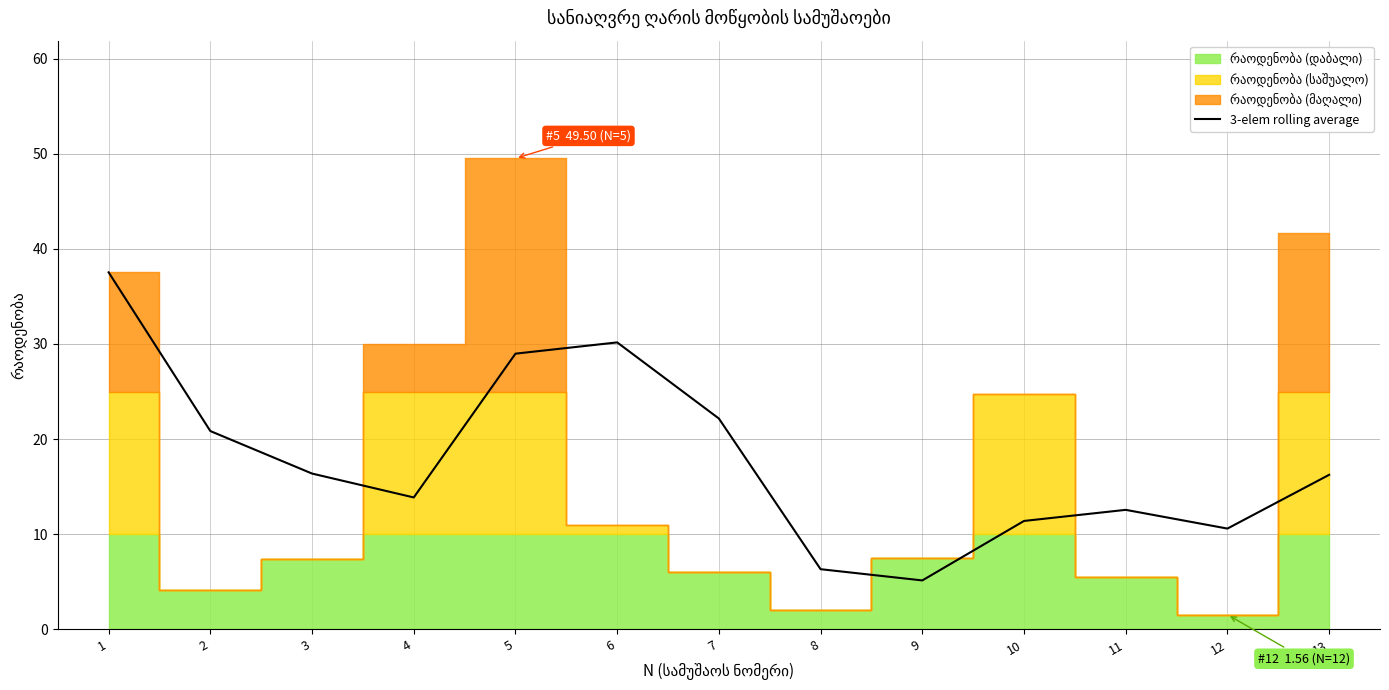

What is the difference between the values at 13 and 4?

2.4